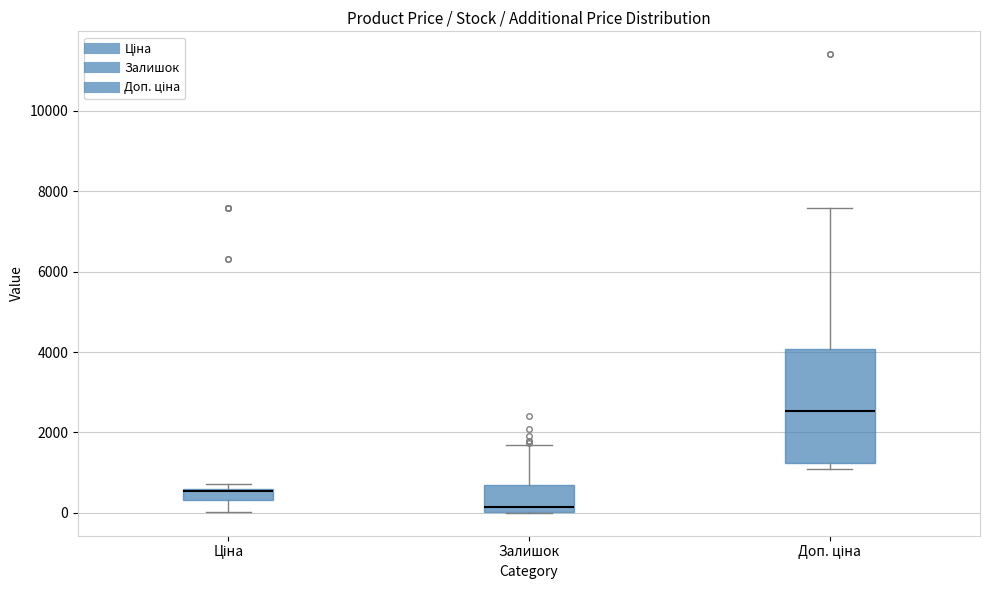

Where does the upper whisker of the box for Доп. ціна end on the y-axis? The values are not printed on the chart, so give them approximately, as read against the axis.

7600